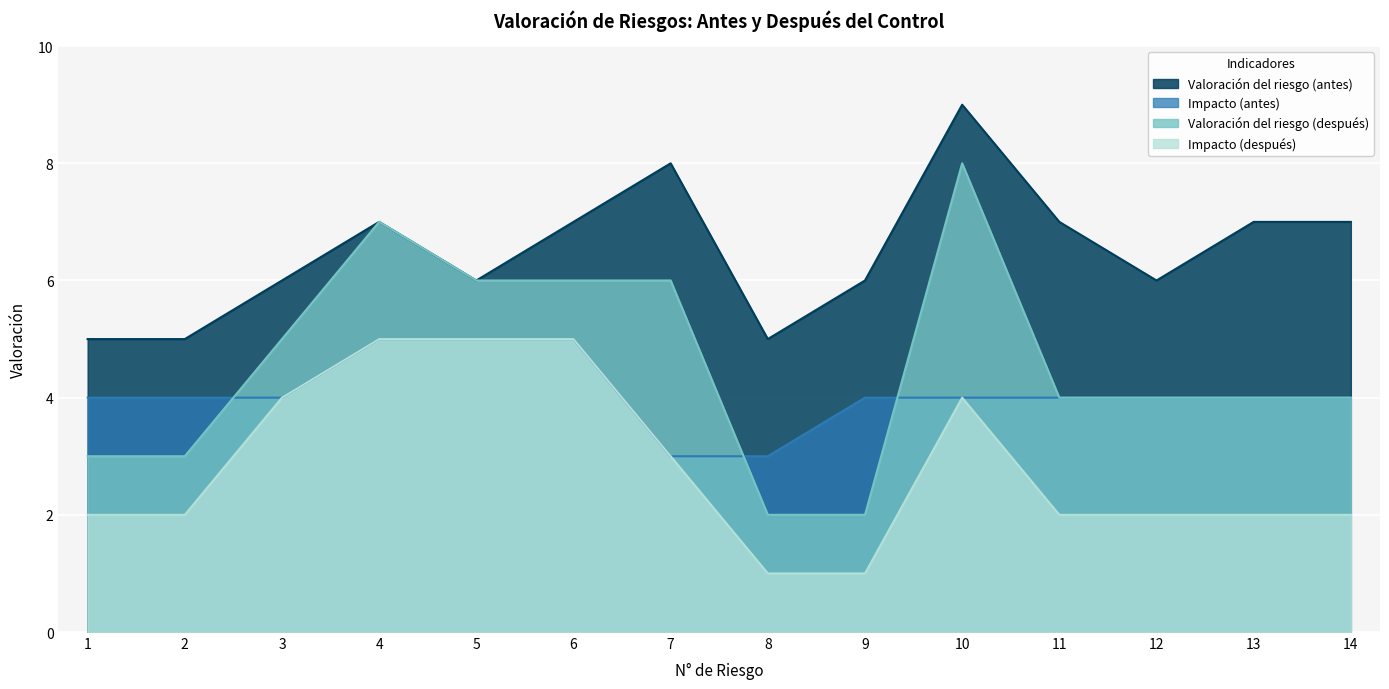

True or false: Impacto (antes) and Valoración del riesgo (antes) intersect in this chart.

False